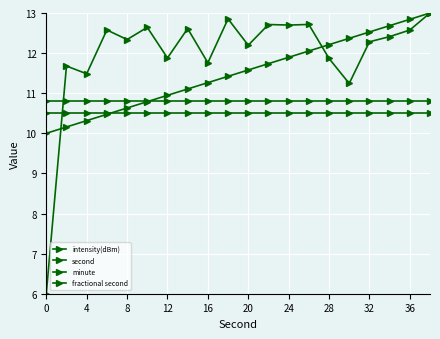

What is the highest value of the fractional second series?

10.8